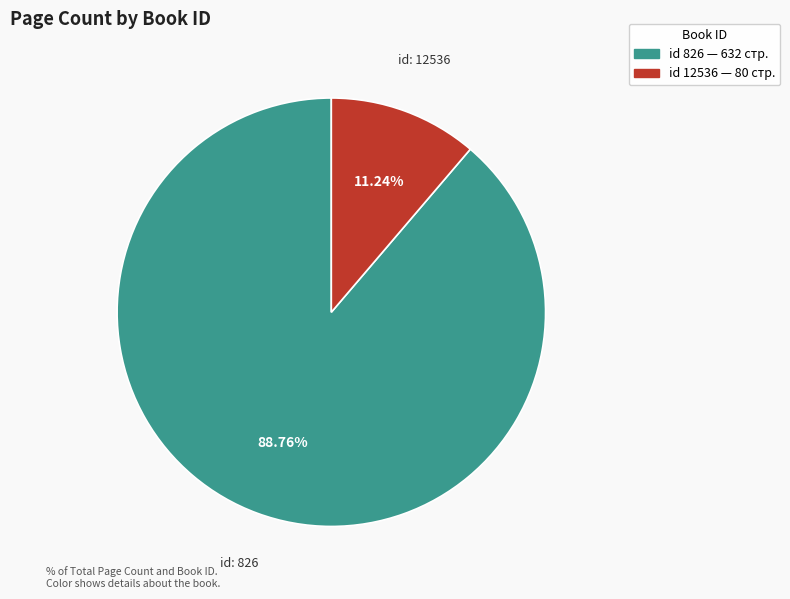

Is there a majority slice in this chart?

Yes